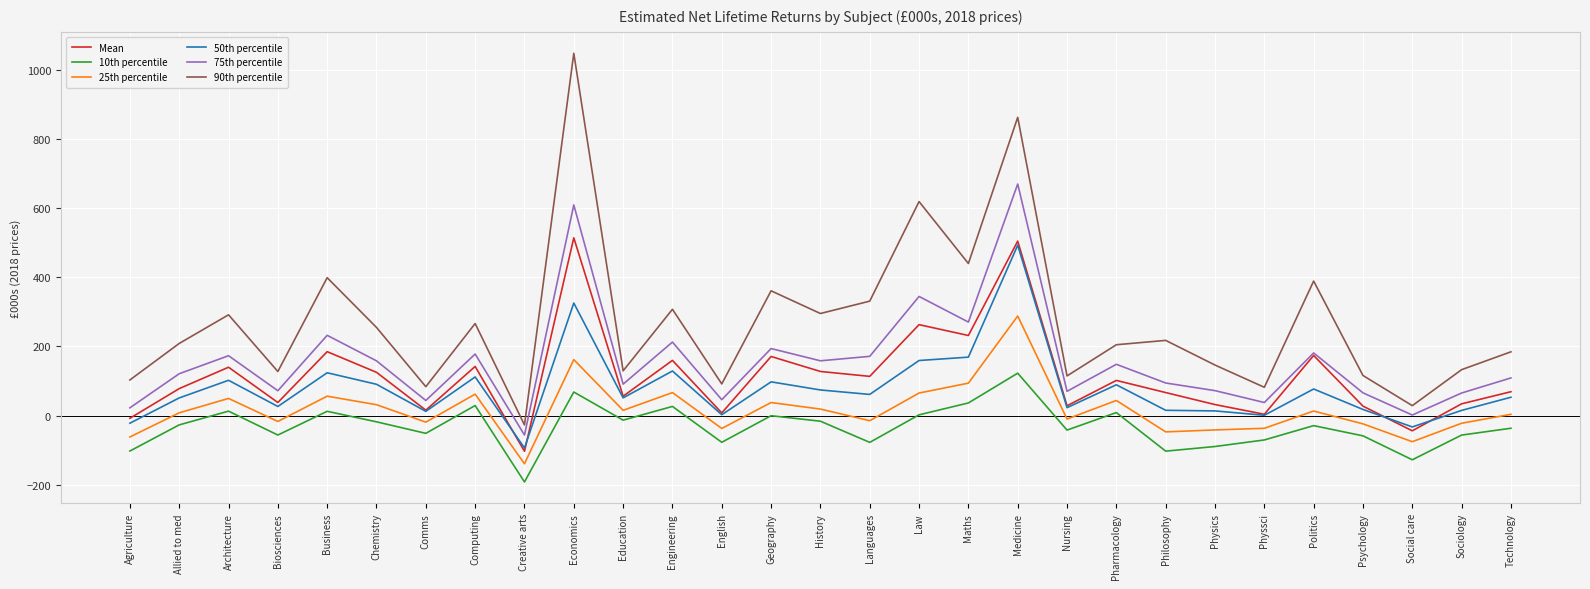

Which series has the largest total across all categories?

90th percentile